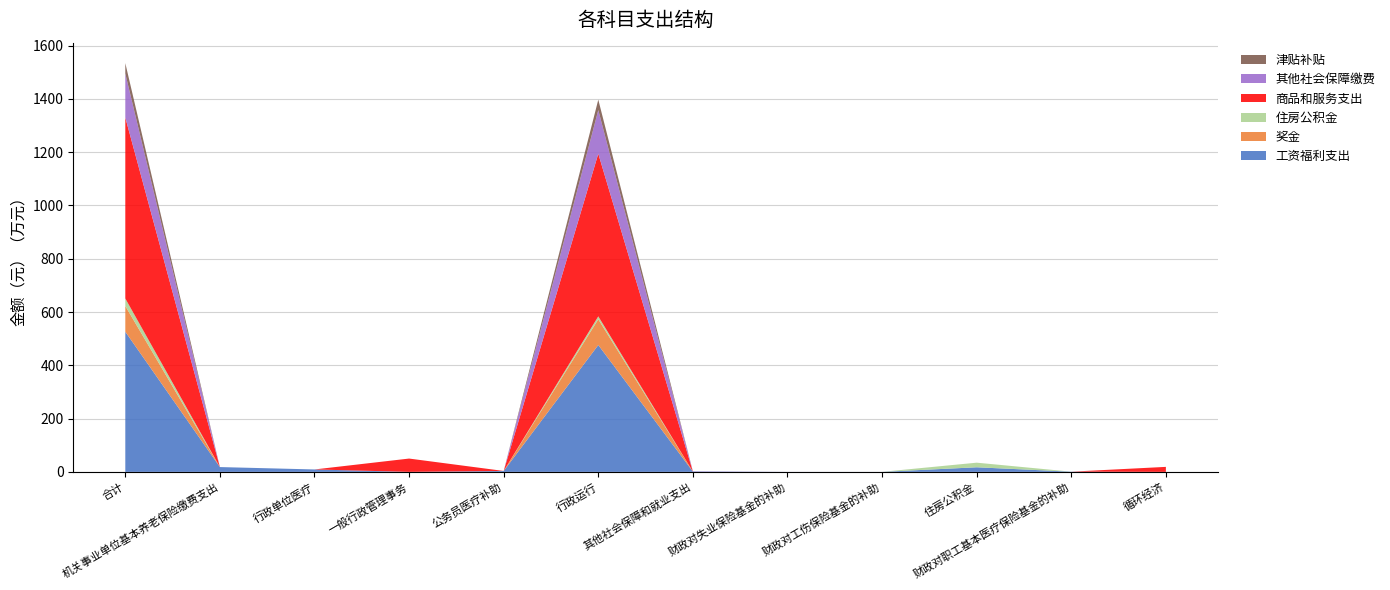

Reading left to right, transcribe all the data shown in this chart.

工资福利支出: 合计=5261537.9	机关事业单位基本养老保险缴费支出=180504.0	行政单位医疗=90788.7	一般行政管理事务=0.0	公务员医疗补助=34555.8	行政运行=4762686.5	其他社会保障和就业支出=11895.9	财政对失业保险基金的补助=731.7	财政对工伤保险基金的补助=395.2	住房公积金=172569.0	财政对职工基本医疗保险基金的补助=7411.0	循环经济=0.0
奖金: 合计=966679.0	机关事业单位基本养老保险缴费支出=0.0	行政单位医疗=0.0	一般行政管理事务=0.0	公务员医疗补助=0.0	行政运行=966679.0	其他社会保障和就业支出=0.0	财政对失业保险基金的补助=0.0	财政对工伤保险基金的补助=0.0	住房公积金=0.0	财政对职工基本医疗保险基金的补助=0.0	循环经济=0.0
住房公积金: 合计=281841.0	机关事业单位基本养老保险缴费支出=0.0	行政单位医疗=0.0	一般行政管理事务=0.0	公务员医疗补助=0.0	行政运行=109272.0	其他社会保障和就业支出=0.0	财政对失业保险基金的补助=0.0	财政对工伤保险基金的补助=0.0	住房公积金=172569.0	财政对职工基本医疗保险基金的补助=0.0	循环经济=0.0
商品和服务支出: 合计=6792771.5	机关事业单位基本养老保险缴费支出=0.0	行政单位医疗=0.0	一般行政管理事务=500000.0	公务员医疗补助=0.0	行政运行=6105071.5	其他社会保障和就业支出=0.0	财政对失业保险基金的补助=0.0	财政对工伤保险基金的补助=0.0	住房公积金=0.0	财政对职工基本医疗保险基金的补助=0.0	循环经济=187700.0
其他社会保障缴费: 合计=1651147.9	机关事业单位基本养老保险缴费支出=0.0	行政单位医疗=0.0	一般行政管理事务=0.0	公务员医疗补助=0.0	行政运行=1638125.1	其他社会保障和就业支出=11895.9	财政对失业保险基金的补助=731.7	财政对工伤保险基金的补助=395.2	住房公积金=0.0	财政对职工基本医疗保险基金的补助=0.0	循环经济=0.0
津贴补贴: 合计=391644.0	机关事业单位基本养老保险缴费支出=0.0	行政单位医疗=0.0	一般行政管理事务=0.0	公务员医疗补助=0.0	行政运行=391644.0	其他社会保障和就业支出=0.0	财政对失业保险基金的补助=0.0	财政对工伤保险基金的补助=0.0	住房公积金=0.0	财政对职工基本医疗保险基金的补助=0.0	循环经济=0.0